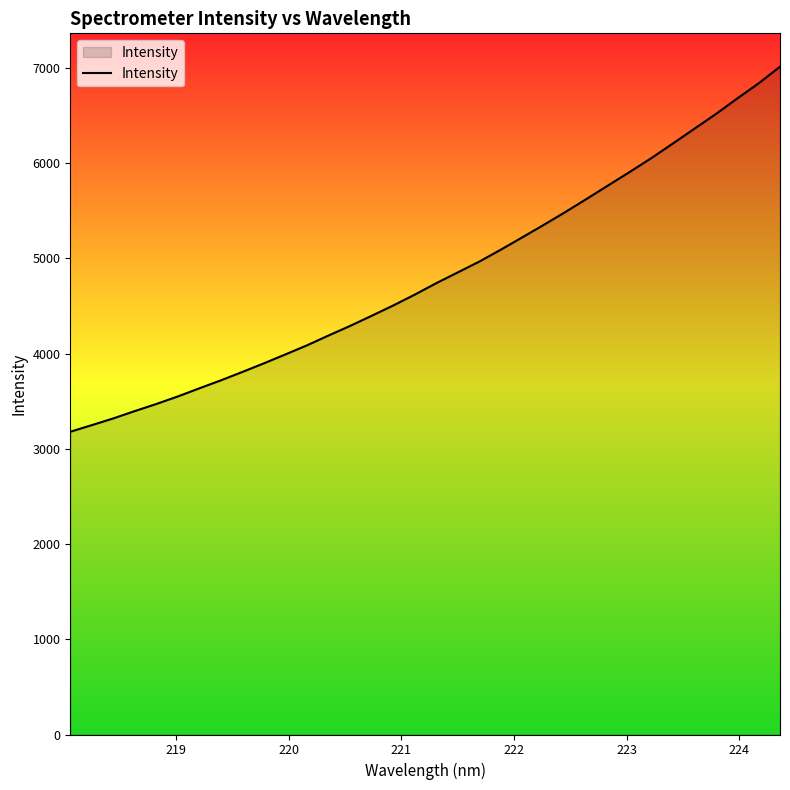

What is the maximum value shown in the chart?

7011.7